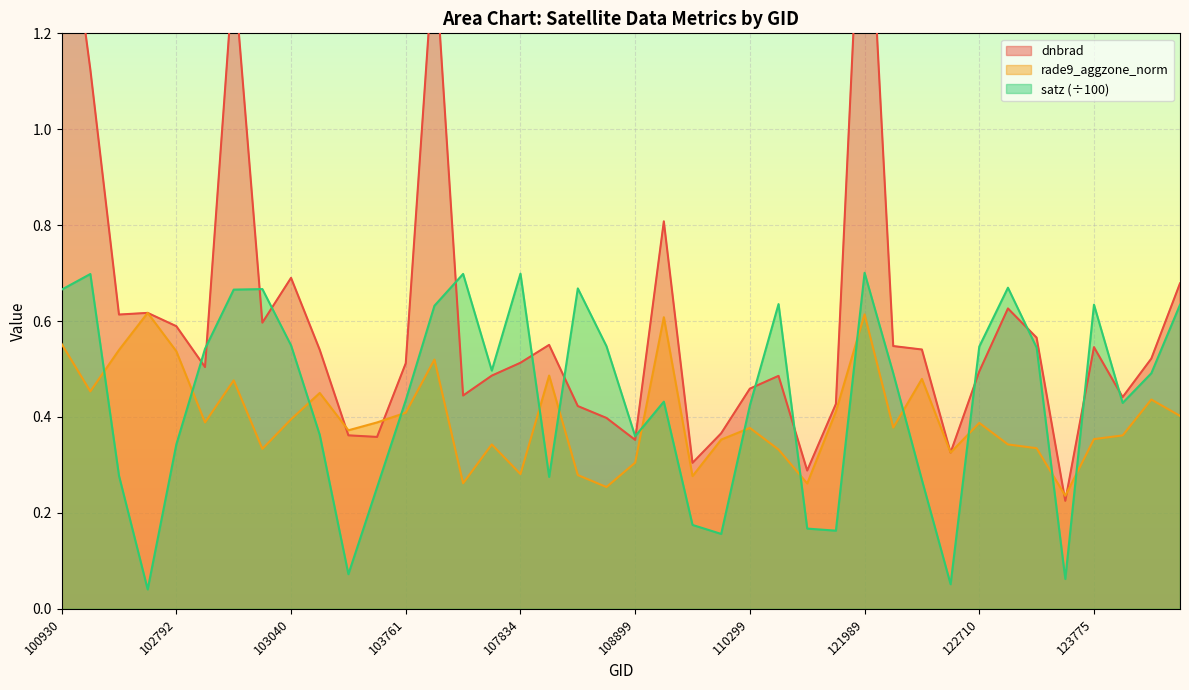

What is the maximum value shown in the chart?

1.7